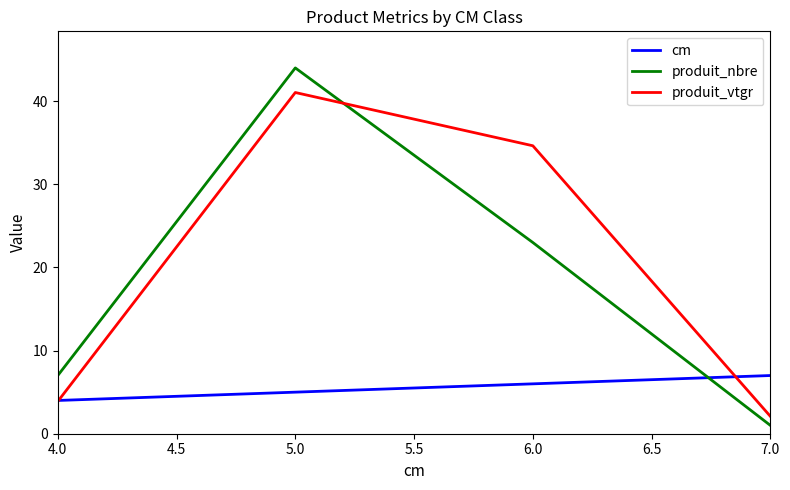

Rank the series at 6.0 from highest to lowest value.

produit_vtgr, produit_nbre, cm